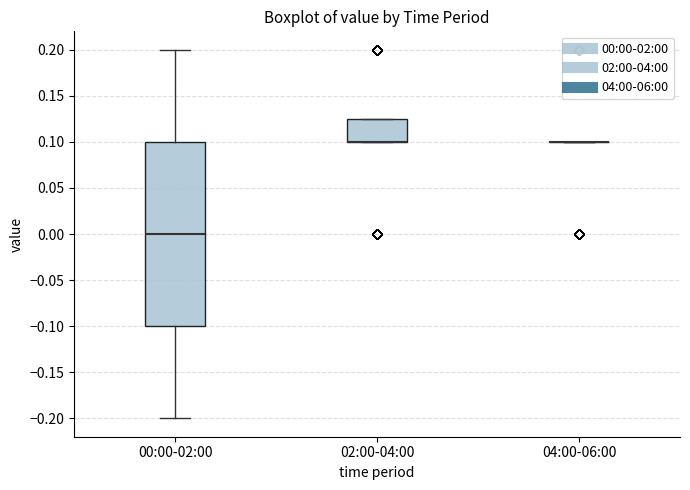

Reading left to right, read every box against the y-axis: the position of its median line, the range the box covers, and the ends of its whiskers. The values are not printed on the chart, so give them approximately, as read against the axis.

00:00-02:00: median 0.000, box -0.100 to 0.100, whiskers -0.200 to 0.200
02:00-04:00: median 0.100 (drawn on the box's lower edge), box 0.100 to 0.125, whiskers 0.100 to 0.125
04:00-06:00: box collapsed to a line at 0.100, whiskers 0.100 to 0.100